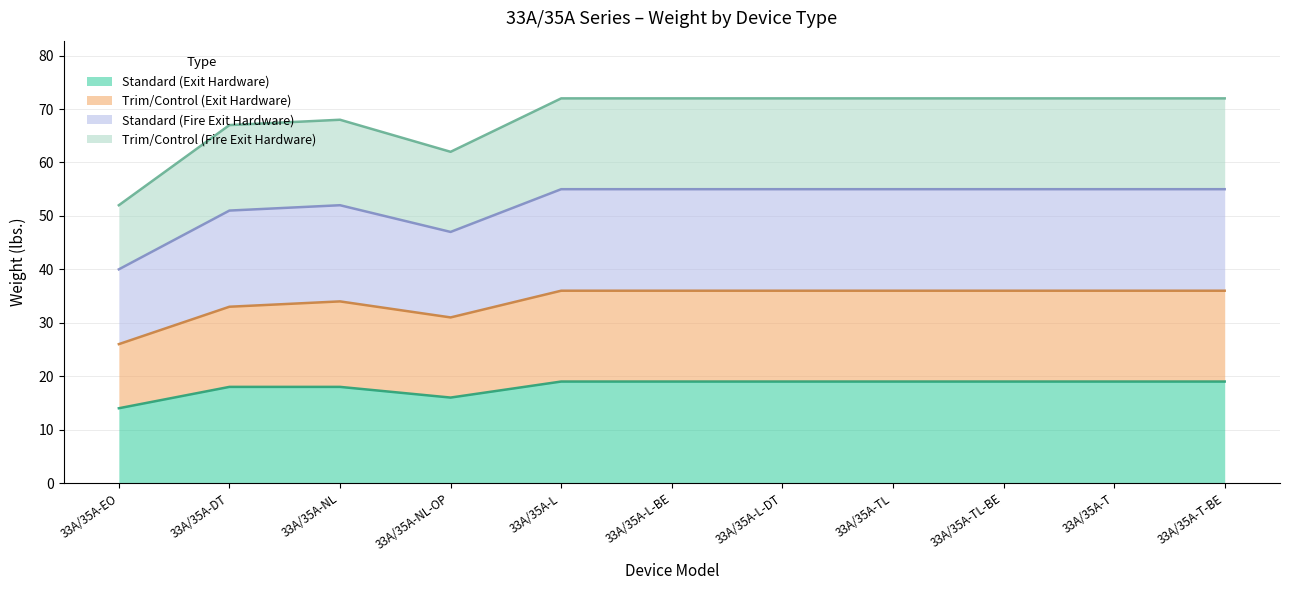

Reading right to left, transcribe all the data shown in this chart.

Standard (Exit Hardware): 33A/35A-T-BE=19	33A/35A-T=19	33A/35A-TL-BE=19	33A/35A-TL=19	33A/35A-L-DT=19	33A/35A-L-BE=19	33A/35A-L=19	33A/35A-NL-OP=16	33A/35A-NL=18	33A/35A-DT=18	33A/35A-EO=14
Trim/Control (Exit Hardware): 33A/35A-T-BE=36	33A/35A-T=36	33A/35A-TL-BE=36	33A/35A-TL=36	33A/35A-L-DT=36	33A/35A-L-BE=36	33A/35A-L=36	33A/35A-NL-OP=31	33A/35A-NL=34	33A/35A-DT=33	33A/35A-EO=26
Standard (Fire Exit Hardware): 33A/35A-T-BE=55	33A/35A-T=55	33A/35A-TL-BE=55	33A/35A-TL=55	33A/35A-L-DT=55	33A/35A-L-BE=55	33A/35A-L=55	33A/35A-NL-OP=47	33A/35A-NL=52	33A/35A-DT=51	33A/35A-EO=40
Trim/Control (Fire Exit Hardware): 33A/35A-T-BE=72	33A/35A-T=72	33A/35A-TL-BE=72	33A/35A-TL=72	33A/35A-L-DT=72	33A/35A-L-BE=72	33A/35A-L=72	33A/35A-NL-OP=62	33A/35A-NL=68	33A/35A-DT=67	33A/35A-EO=52